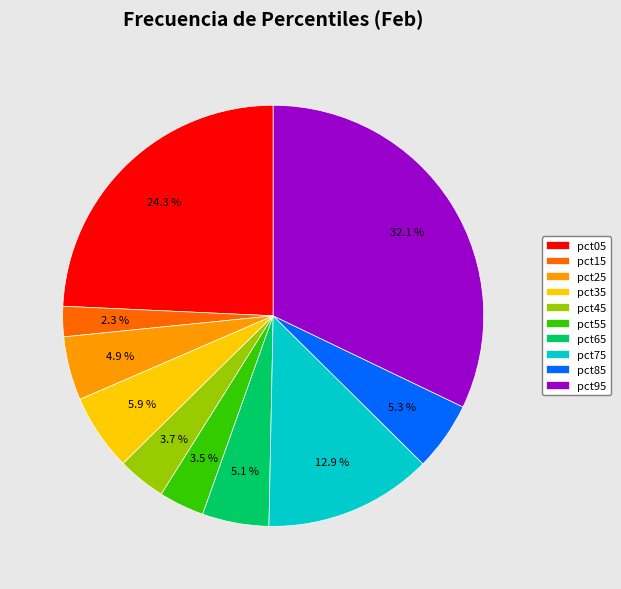

True or false: pct95 accounts for 32% of the total.

True